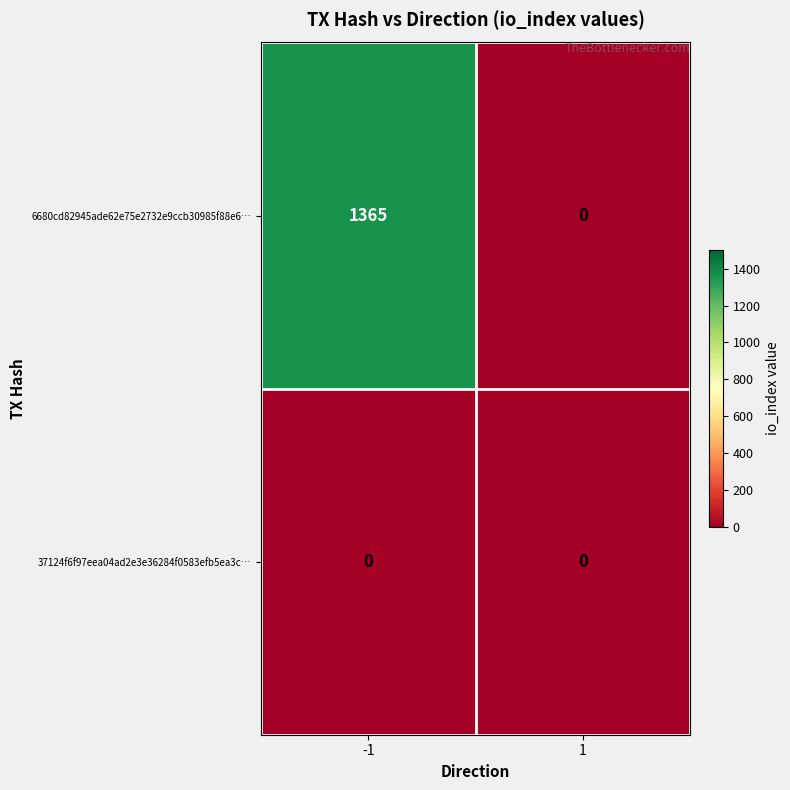

Which series has the widest spread of values?

6680cd82945ade62e75e2732e9ccb30985f88e6…